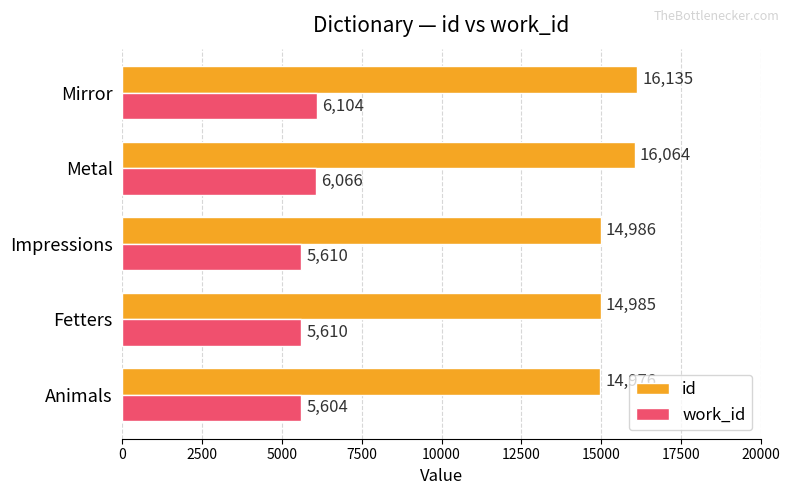

List the series in order of their peak value, highest first.

id, work_id